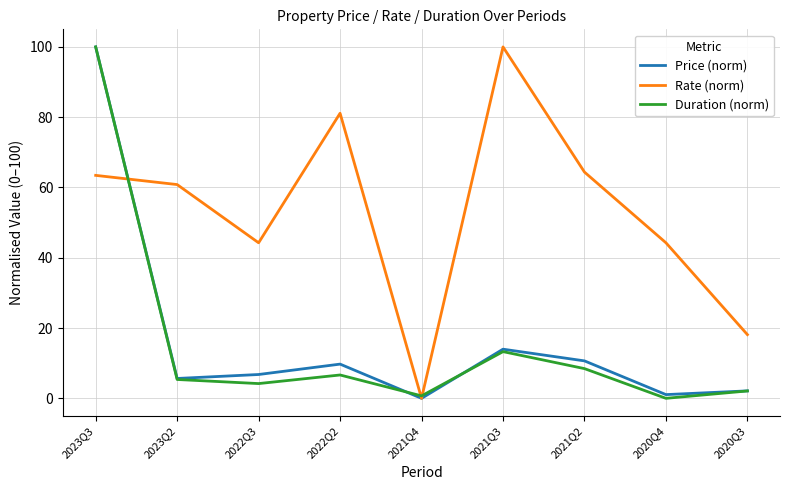

What is the spread (max minus min) of values at 2023Q3?

36.6